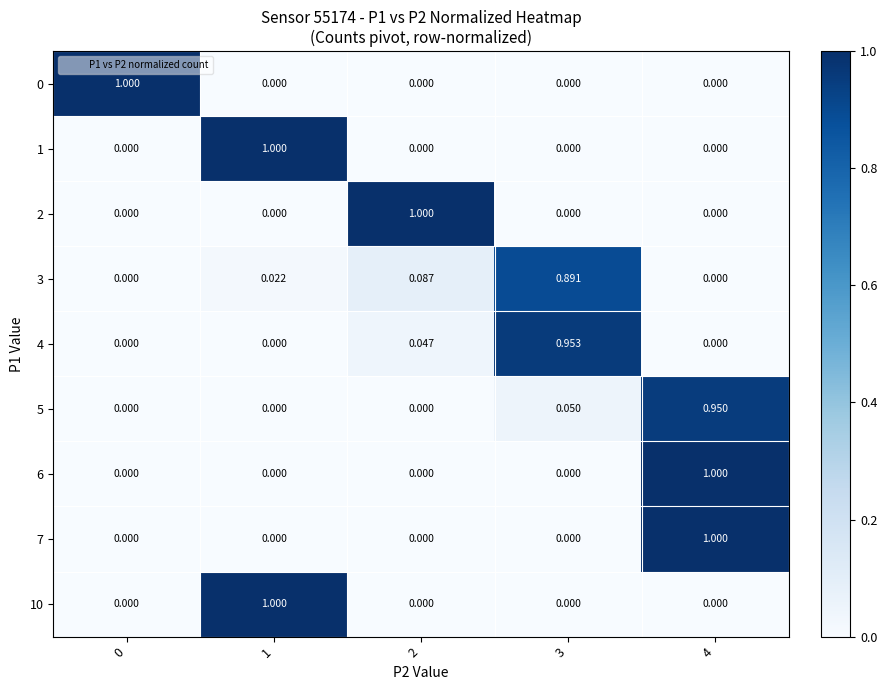

Is the value of 3 at 3 greater than the value of 6 at 0?

Yes